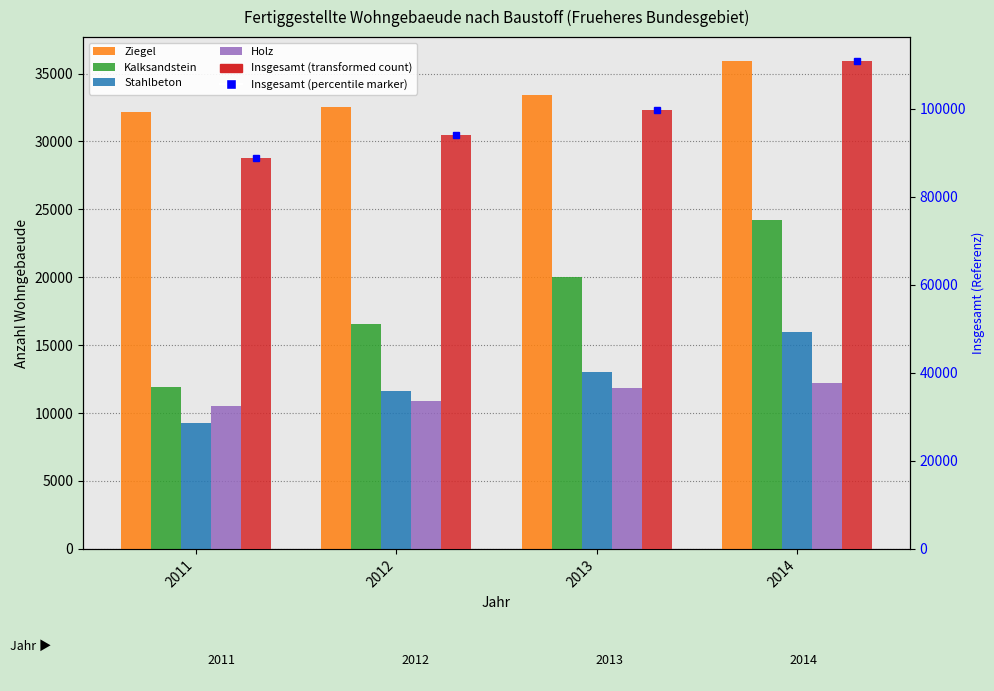

At which label is Ziegel closest to 34012?

2013